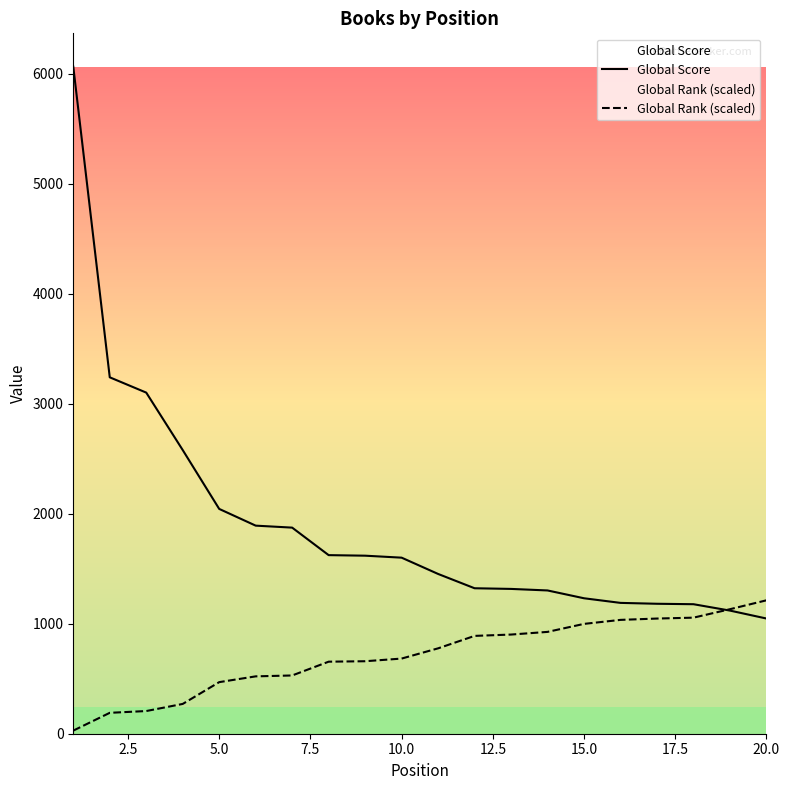

Is this an area chart (filled region under the line)?

No